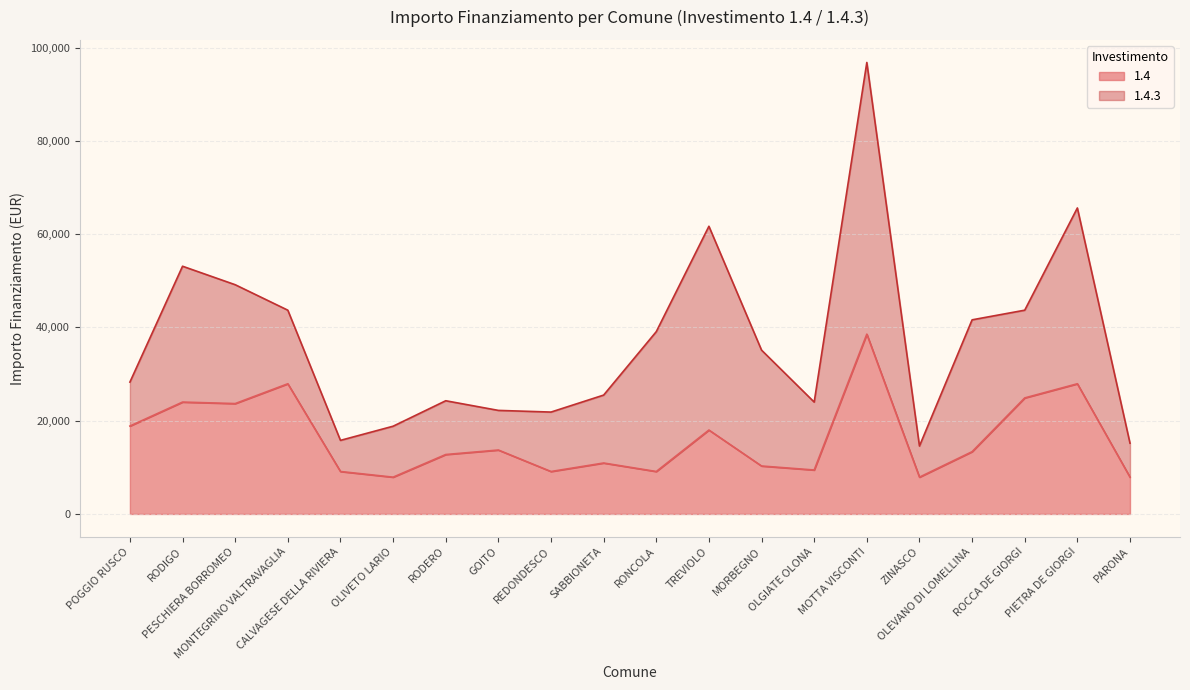

At which category does the data reach its first local valley?

PESCHIERA BORROMEO